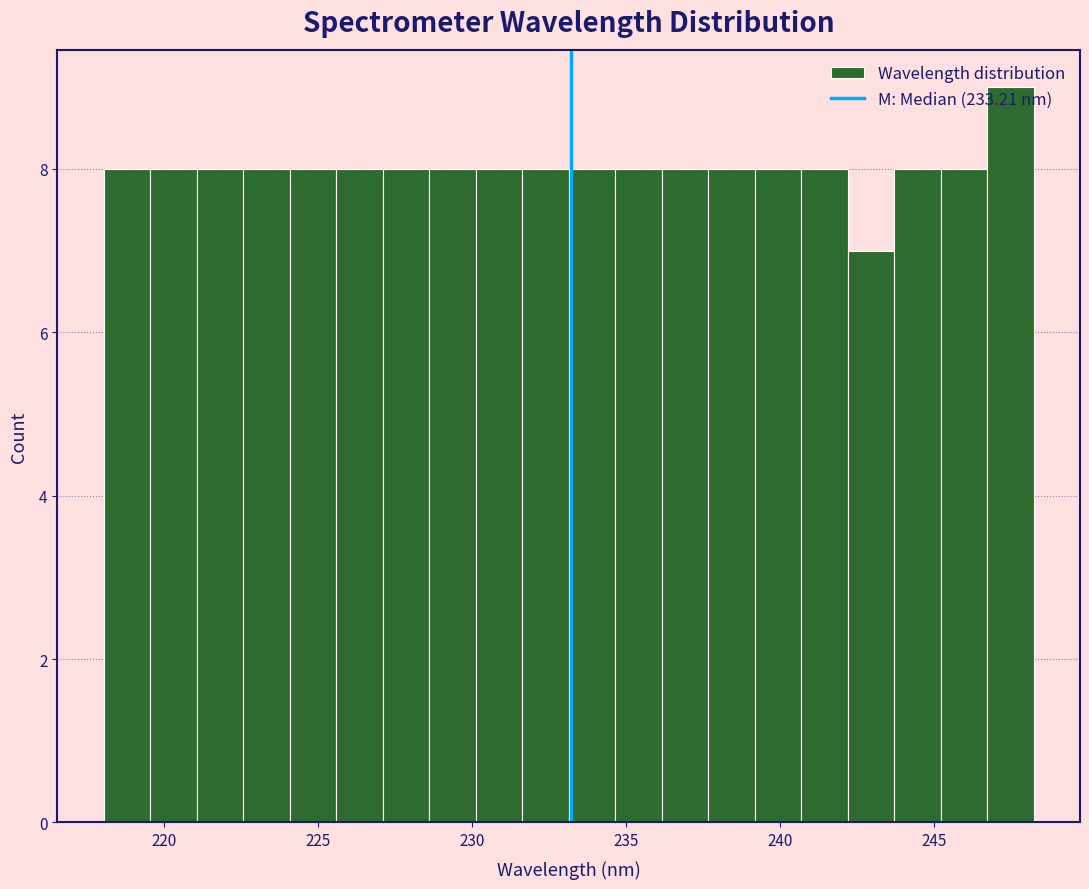

Around what value on the x-axis is the tallest bar? Give the approximate position of its centre, as read against the axis.

247.5